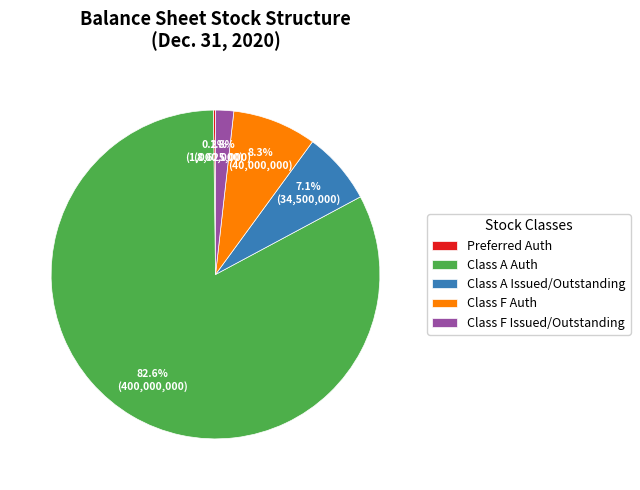

Which category accounts for the majority?

Class A Auth